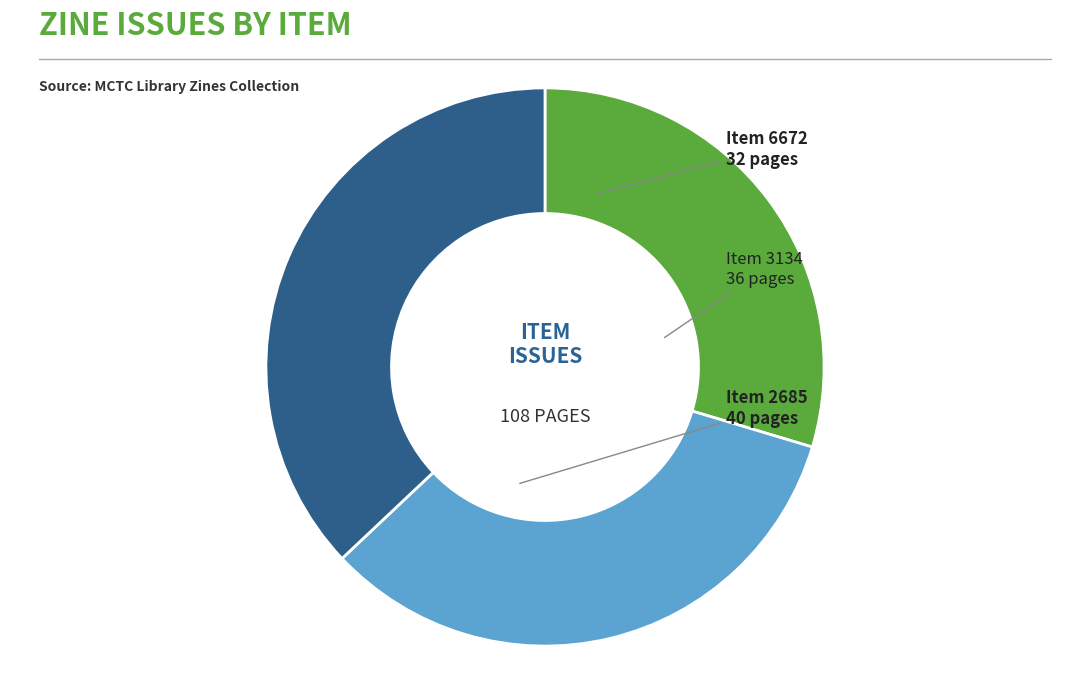

Is there any slice that represents more than half of the pie?

No